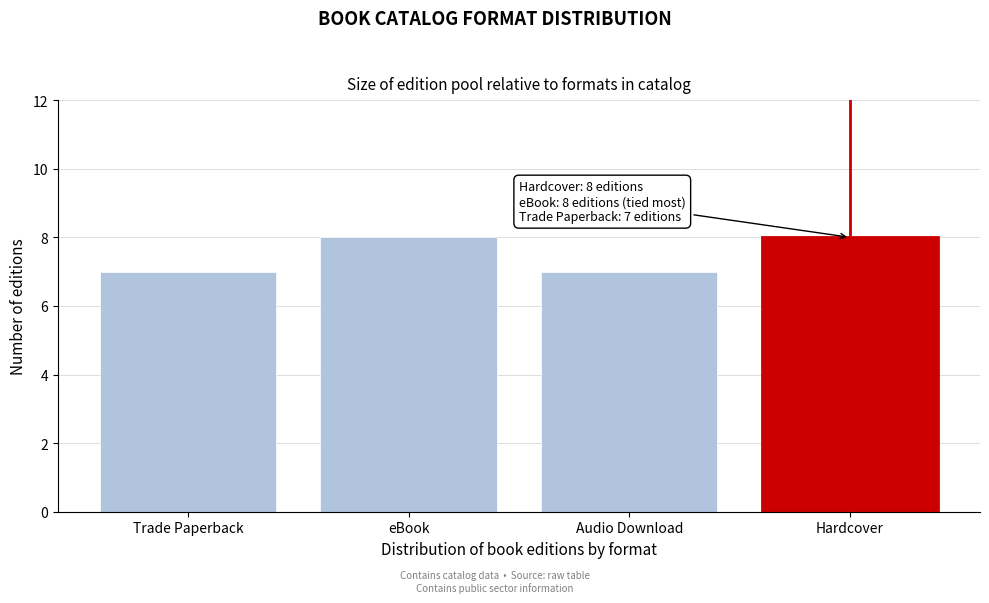

Reading left to right, list all the values displayed in this chart.

Trade Paperback=7	eBook=8	Audio Download=7	Hardcover=8